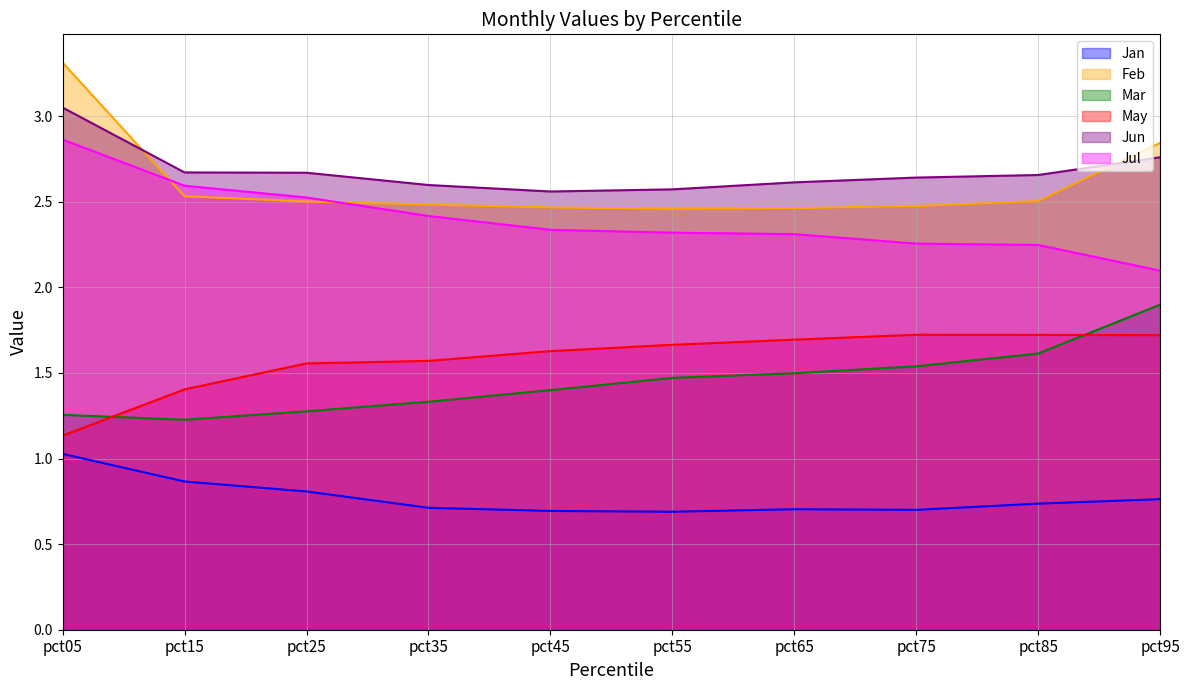

The Jan series shows 1.2 at pct65. True or false?

False